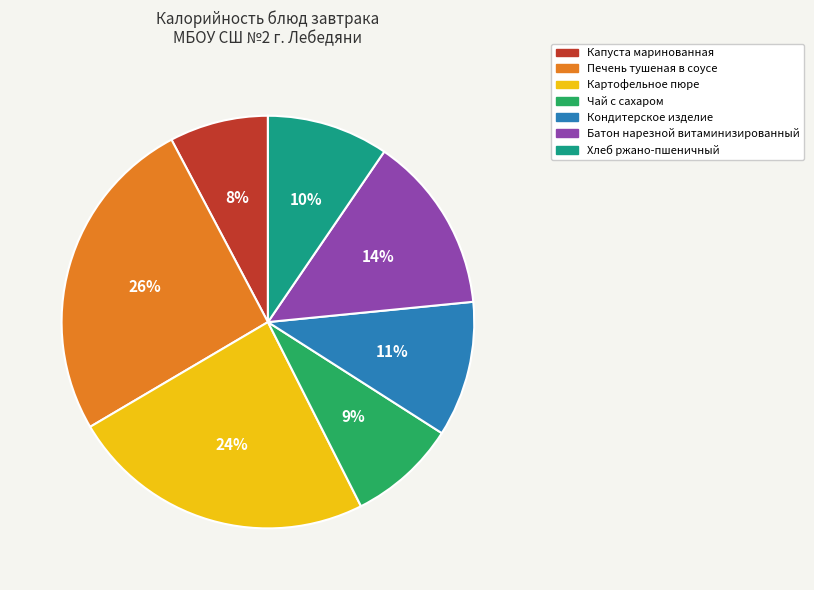

Which category has the smallest portion of the pie?

Капуста маринованная